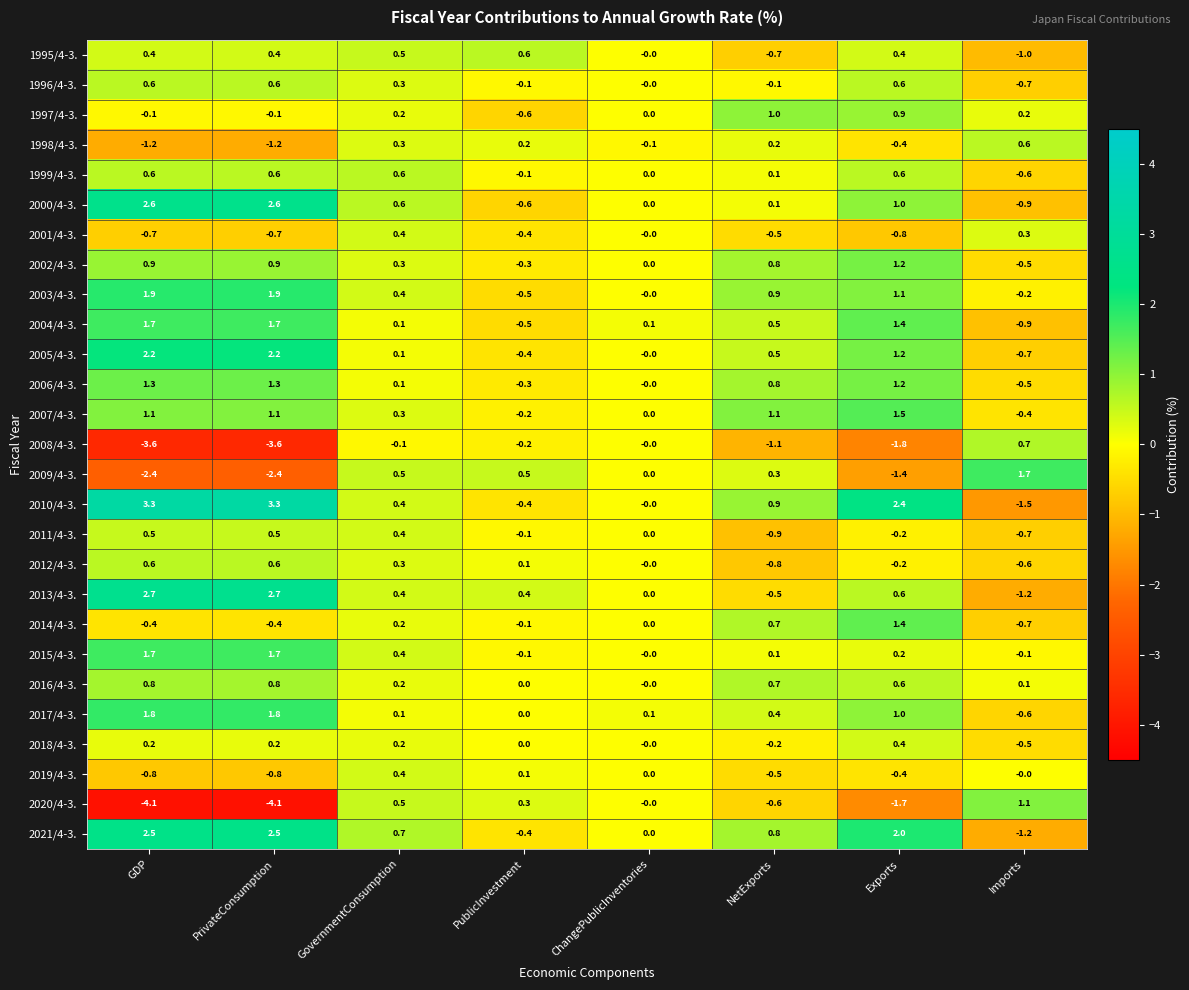

How many categories are shown in the chart?

8